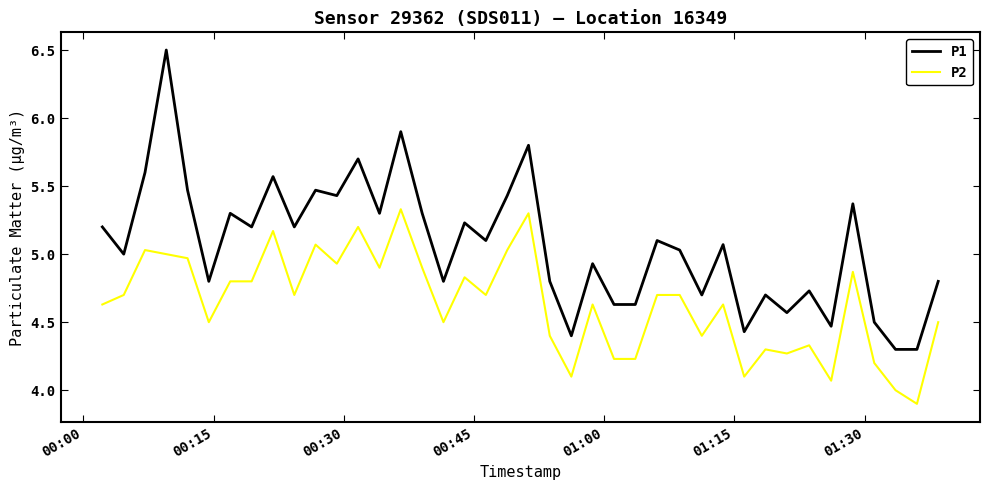

How many distinct data groups are displayed?

2